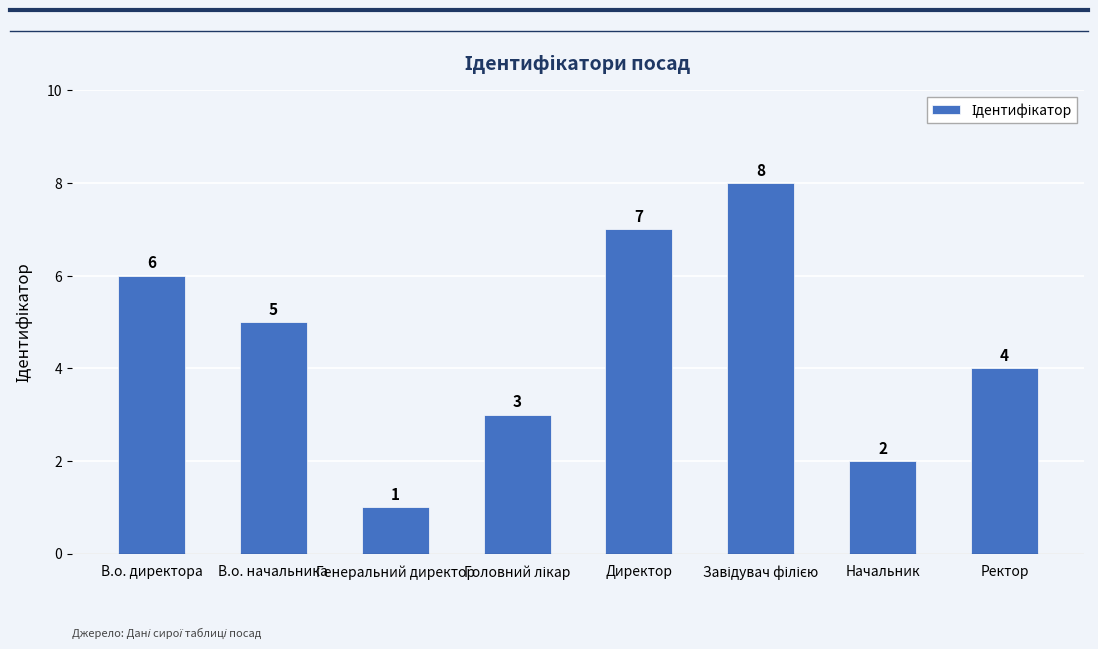

What is the label of the 8th bar from the left?

Ректор